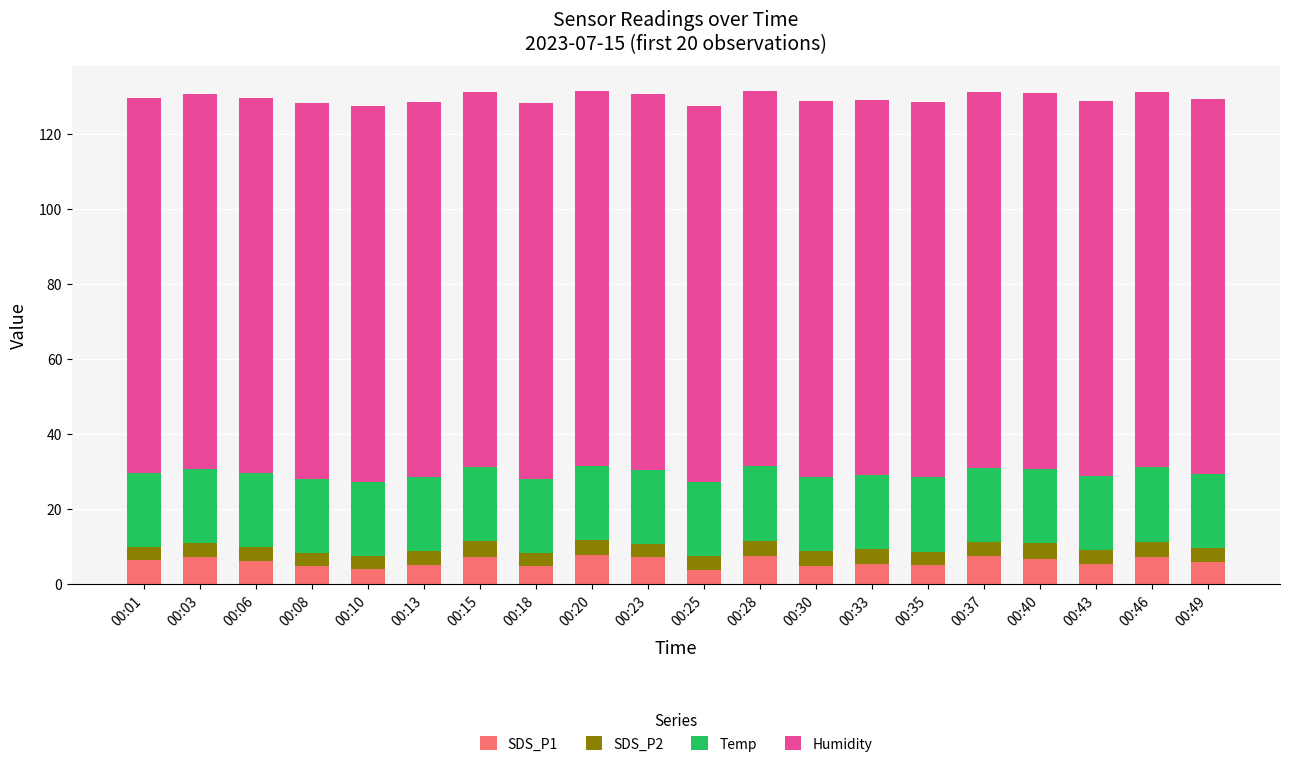

The SDS_P1 series shows 7.2 at 00:23. True or false?

True